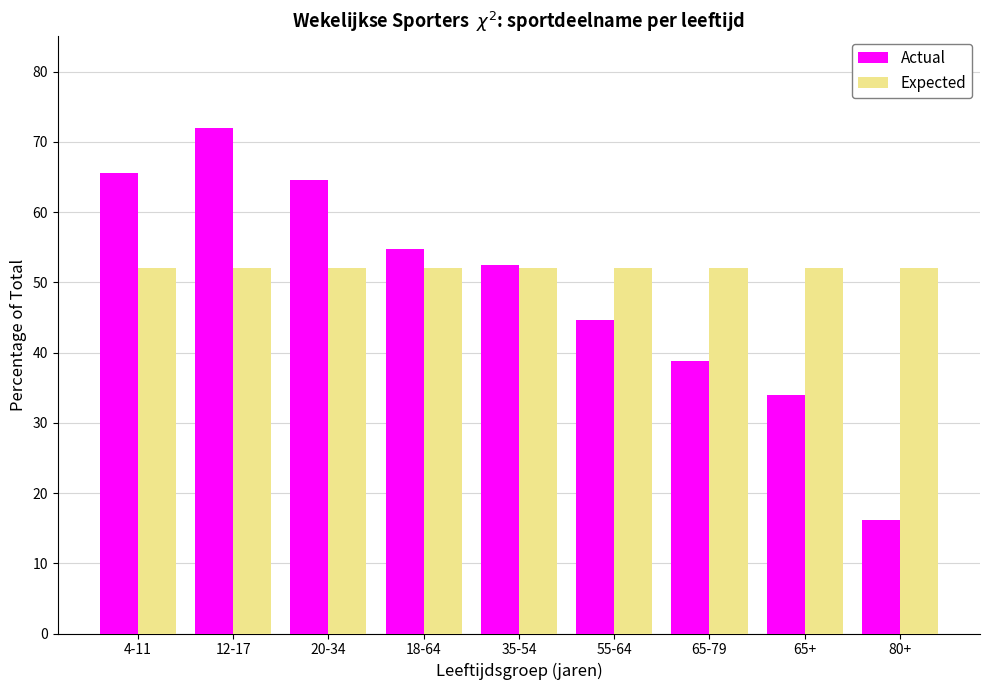

Reading right to left, what are all the values shown in this chart?

Actual: 80+=16.2	65+=34.0	65-79=38.8	55-64=44.6	35-54=52.4	18-64=54.8	20-34=64.5	12-17=72.0	4-11=65.5
Expected: 80+=52.1	65+=52.1	65-79=52.1	55-64=52.1	35-54=52.1	18-64=52.1	20-34=52.1	12-17=52.1	4-11=52.1